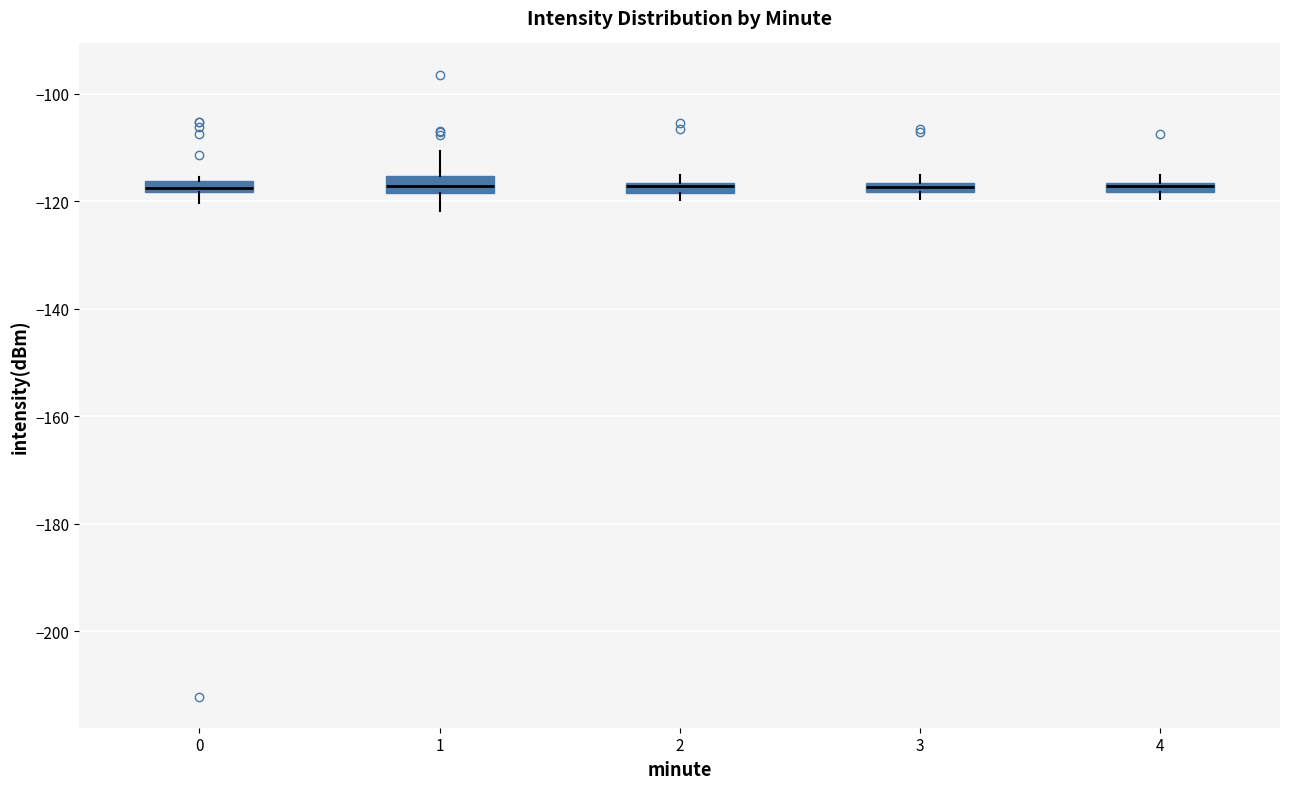

Where is the upper edge of the box at x = 4 on the y-axis? The values are not printed on the chart, so give them approximately, as read against the axis.

-116